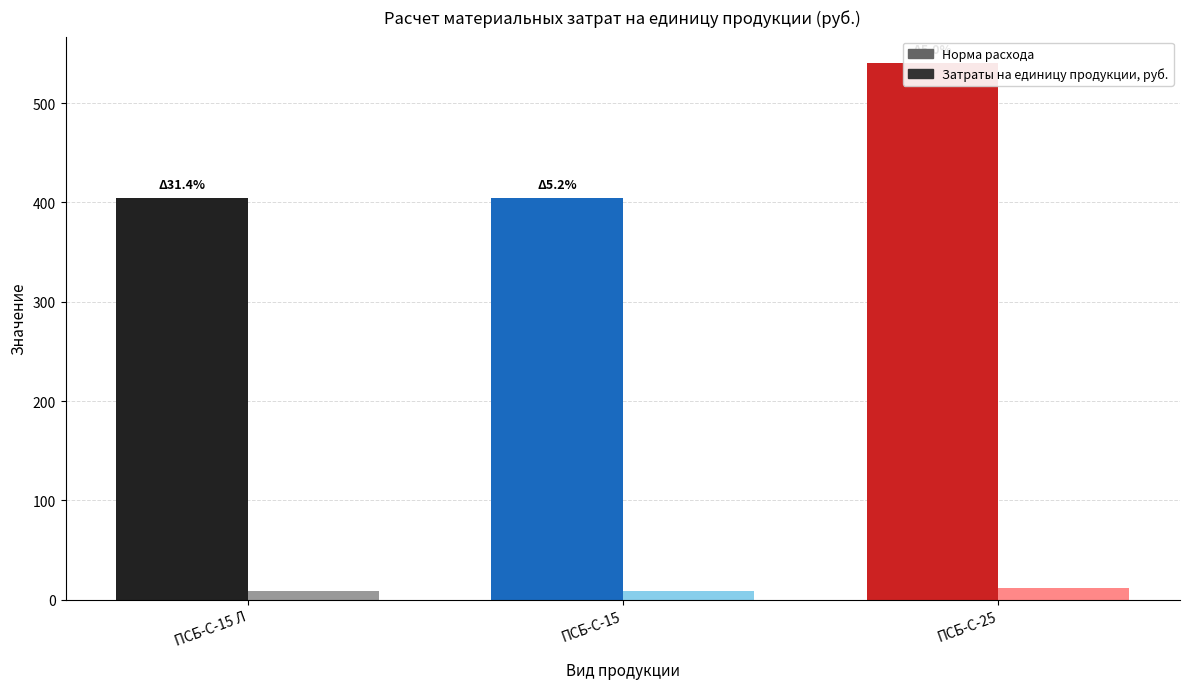

What is the sum of the Норма расхода values at ПСБ-С-25 and ПСБ-С-15 Л?

21